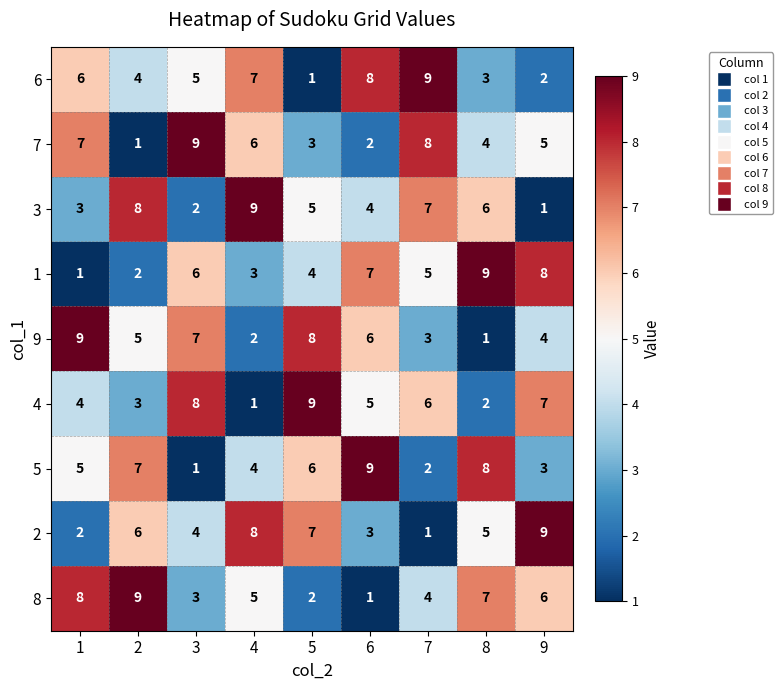

At which label is 3 closest to 5?

5